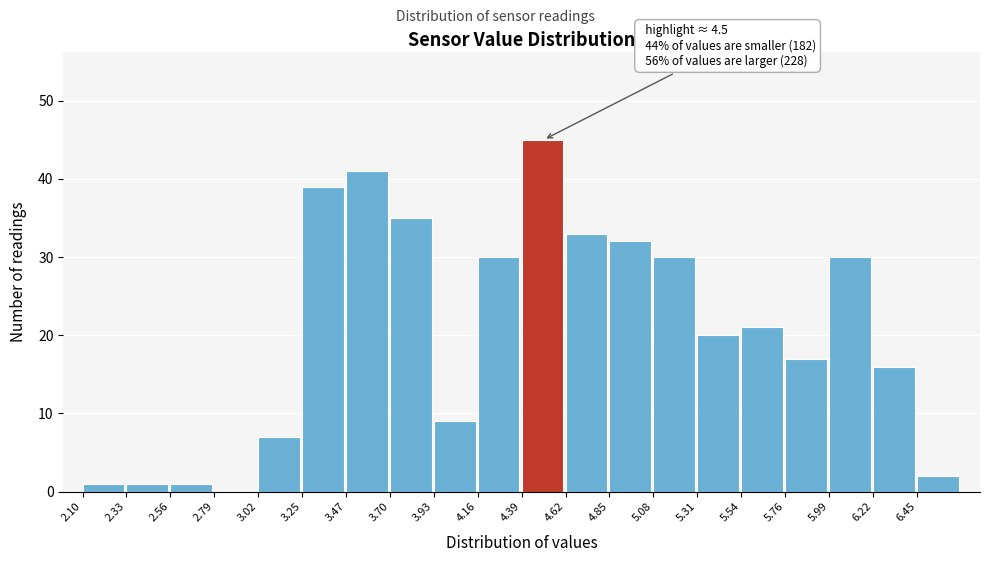

Which range on the x-axis has the tallest bar?

4.40 to 4.60